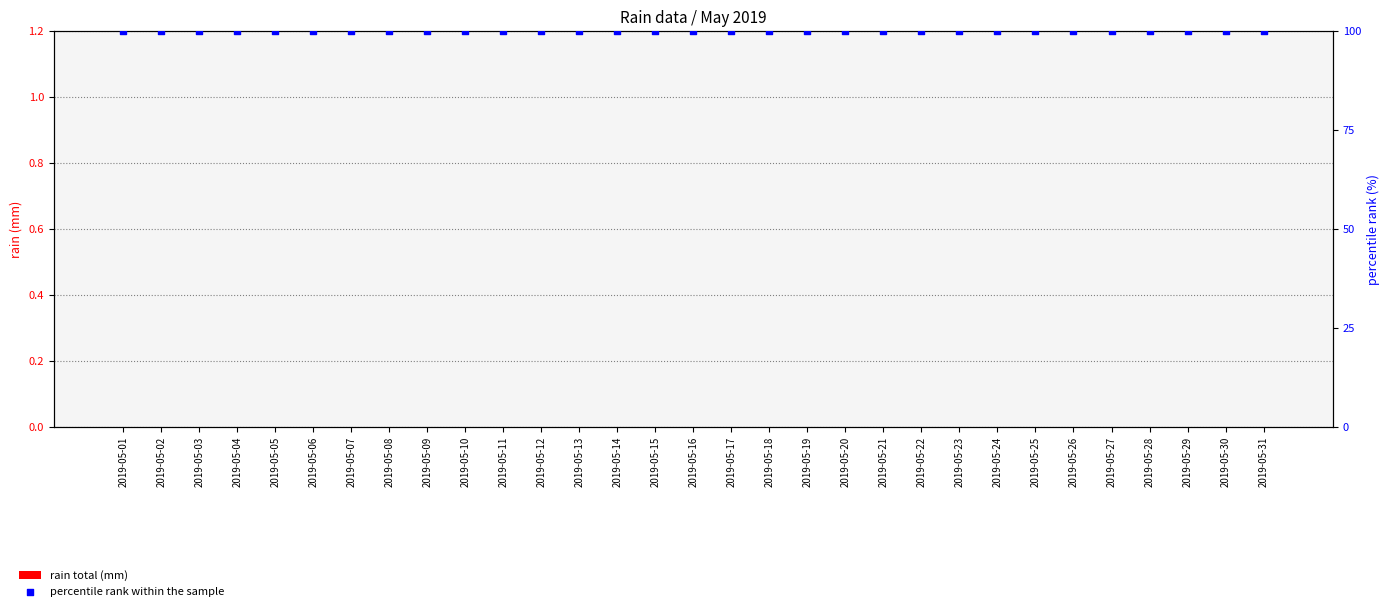

Is the value of rain total (mm) at 2019-05-11 greater than the value of percentile rank within the sample at 2019-05-24?

No